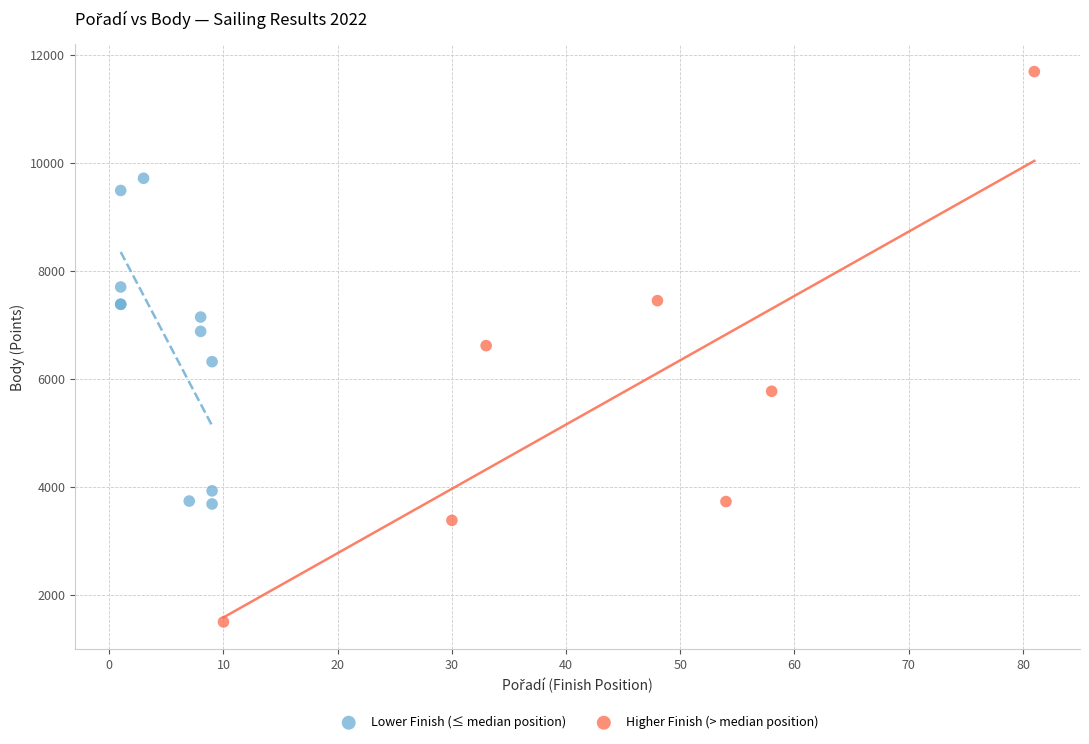

What are all the series names shown in the legend?

Lower Finish (≤ median position), Higher Finish (> median position)